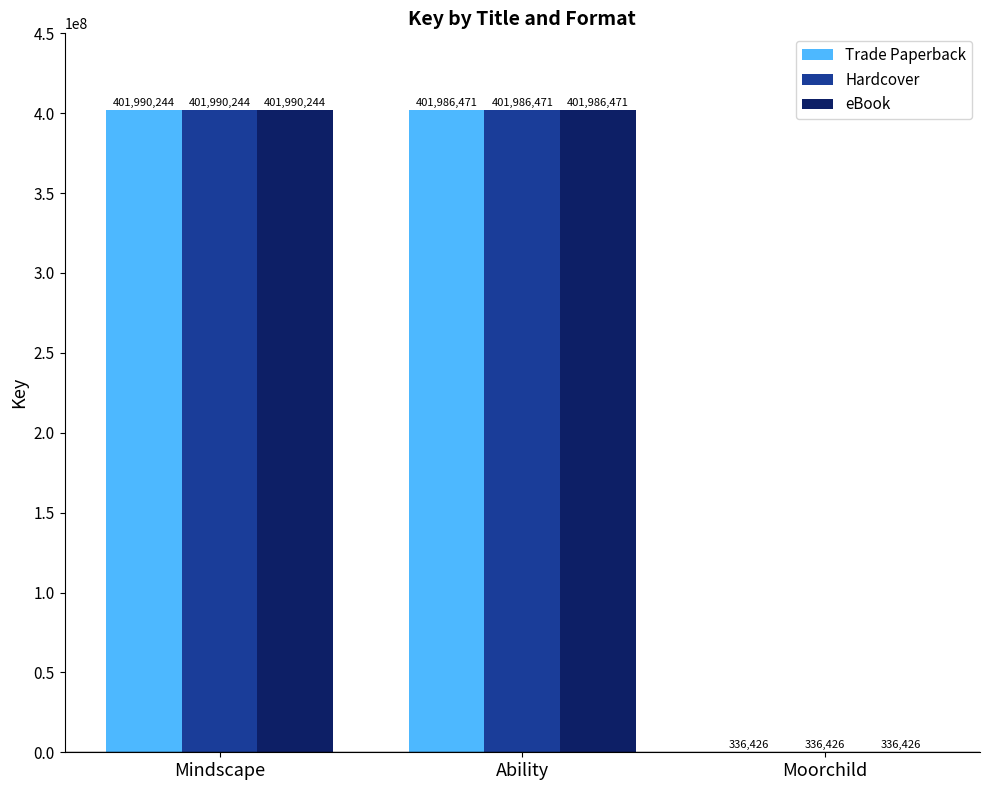

At which category is the sum across all series the highest?

Mindscape